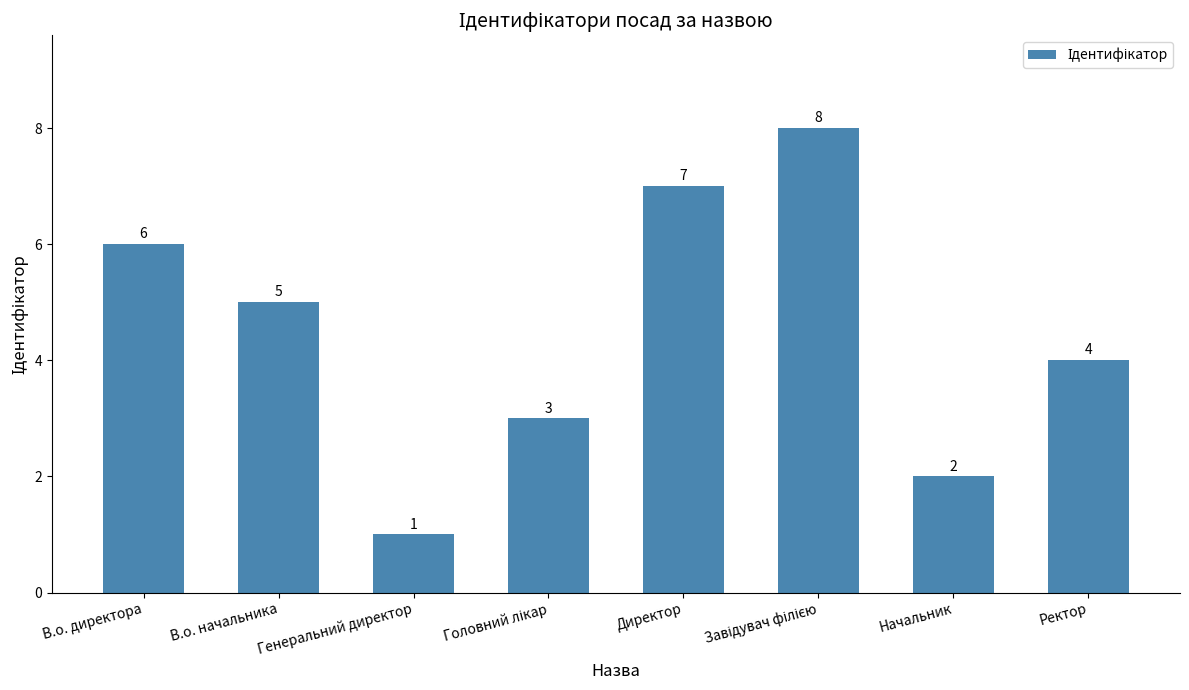

What position from the left is В.о. начальника?

2